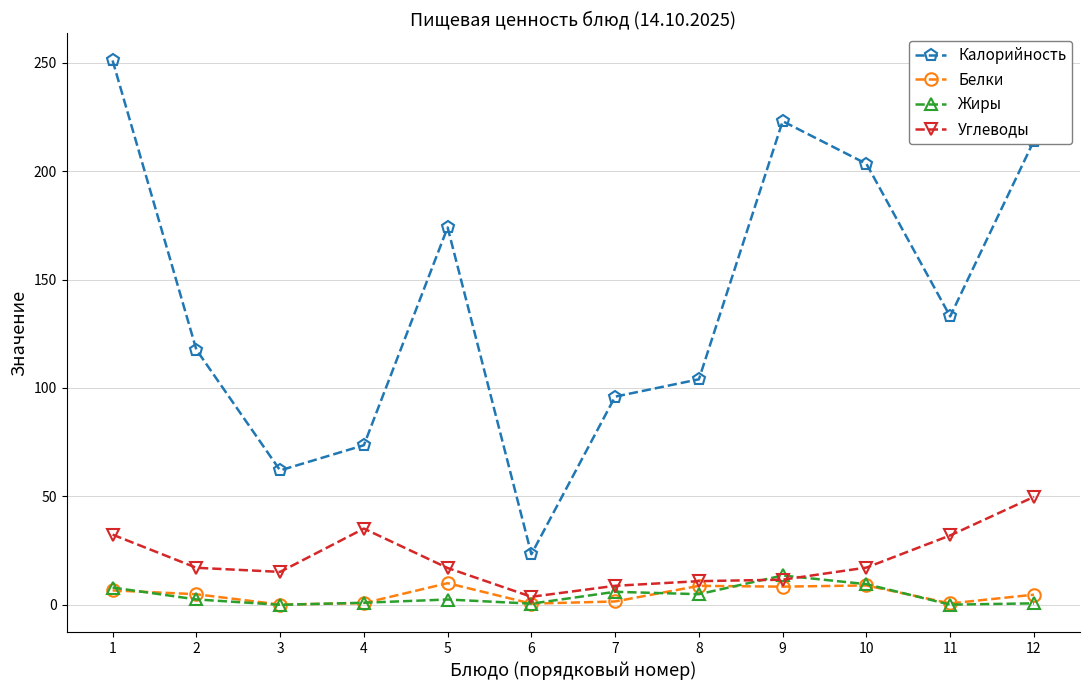

Between 6 and 8, which series saw the biggest shift?

Калорийность